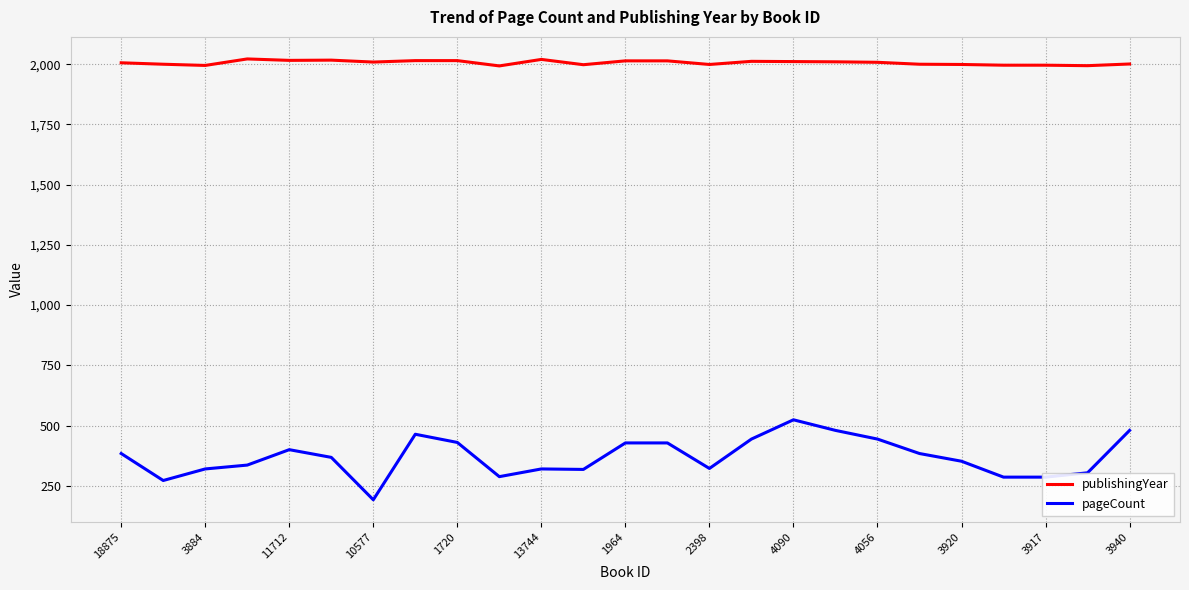

Rank the series by their maximum value, from highest to lowest.

publishingYear, pageCount